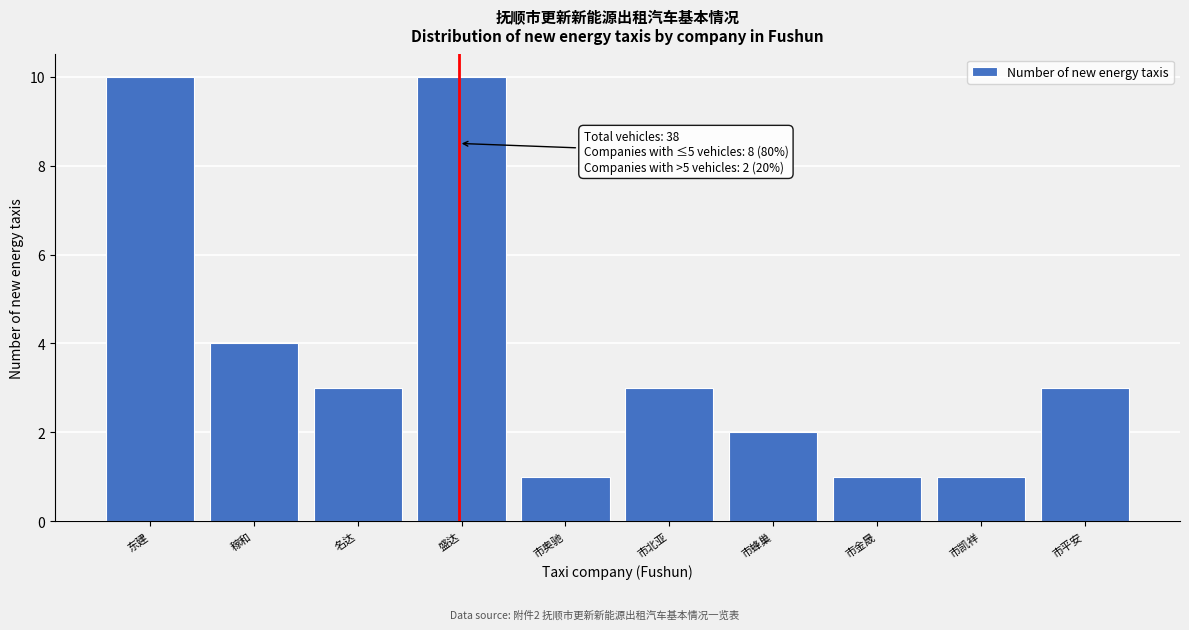

Reading right to left, list all the values displayed in this chart.

3	1	1	2	3	1	10	3	4	10